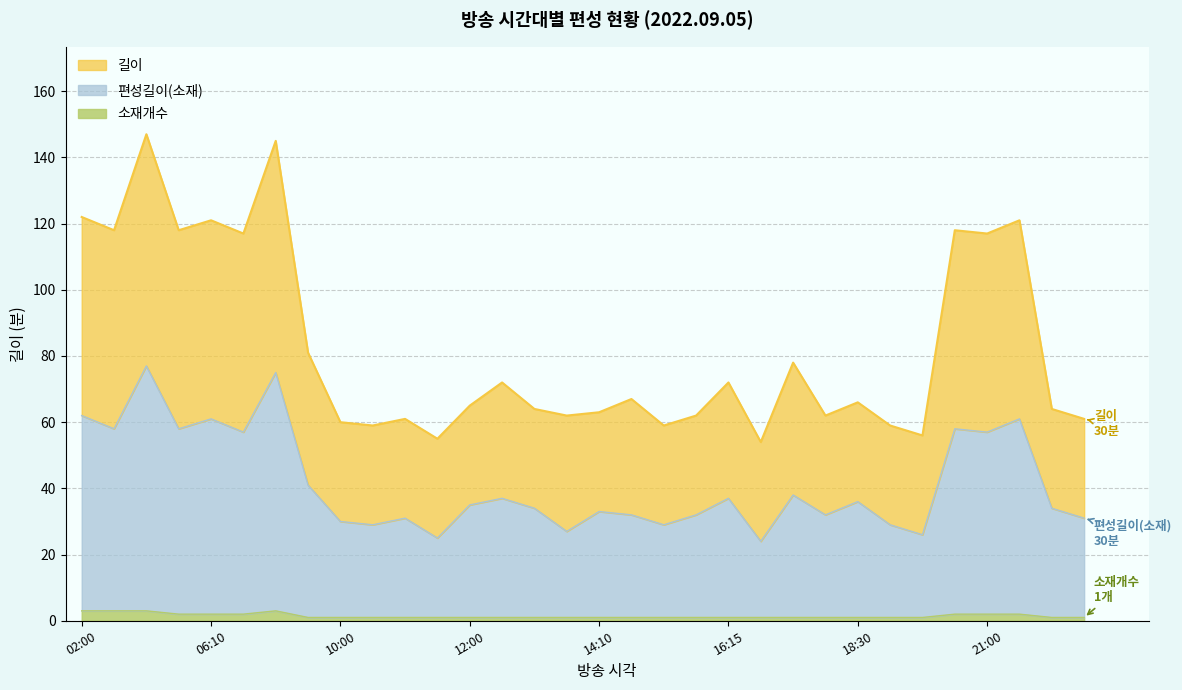

At 16:50, list the series in order from largest to smallest.

길이, 편성길이(소재), 소재개수